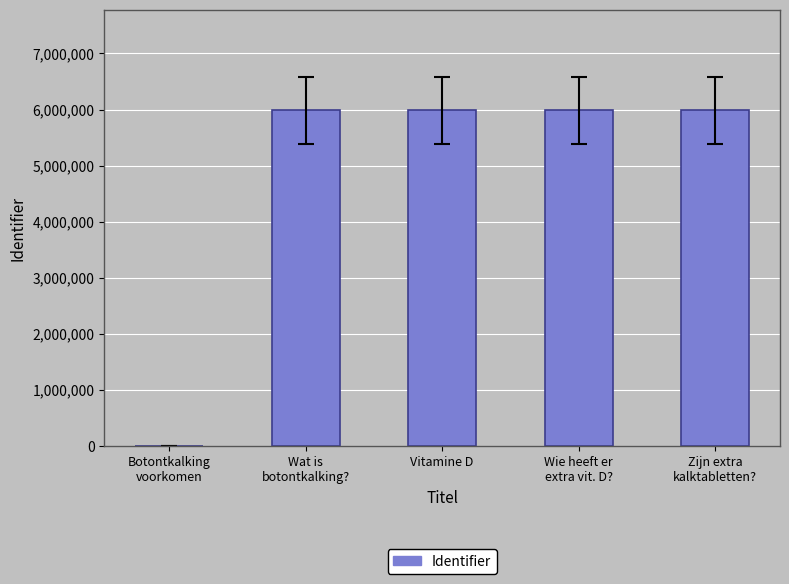

Count the number of categories in the chart.

5